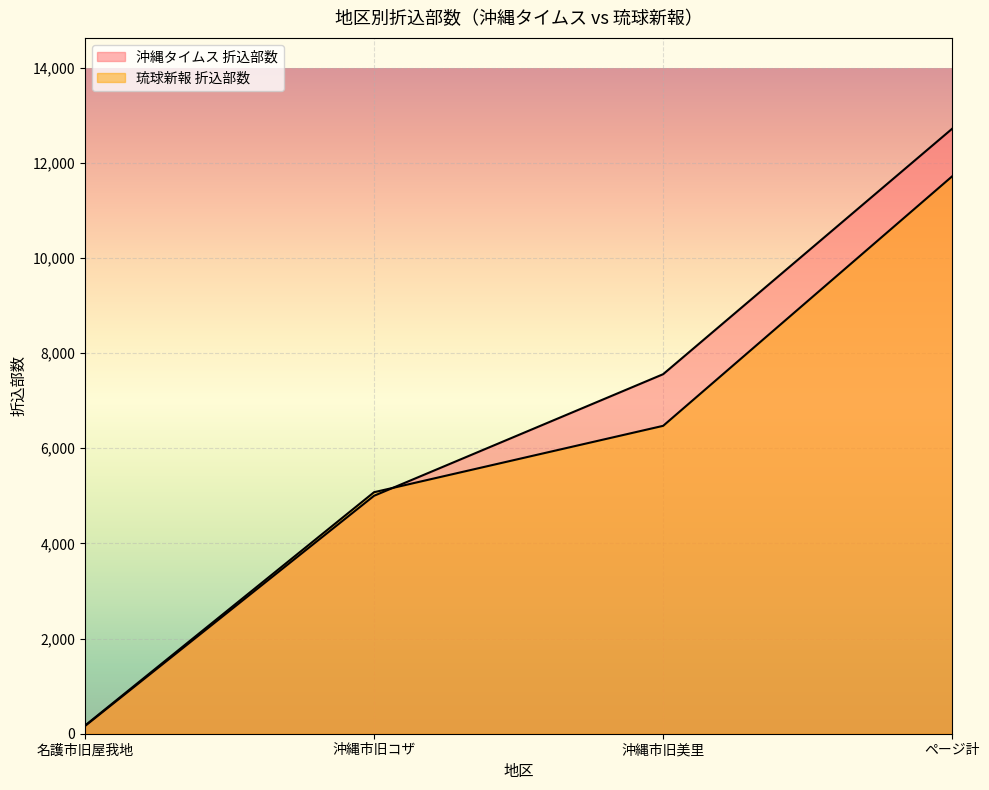

True or false: 沖縄タイムス 折込部数 has more than 0 points higher than both neighbors.

False